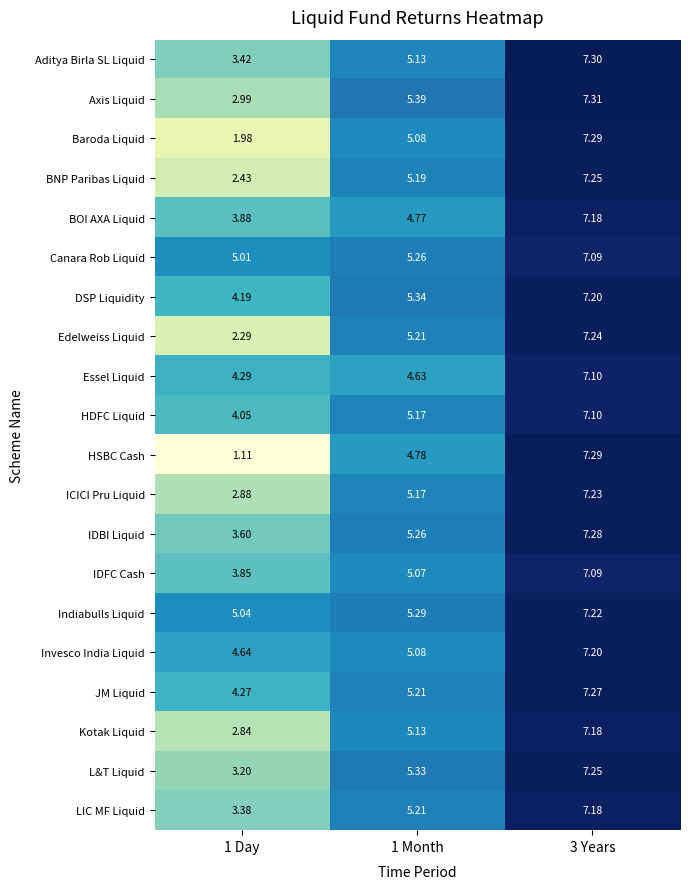

Which category has the lowest value across all series?

1 Day